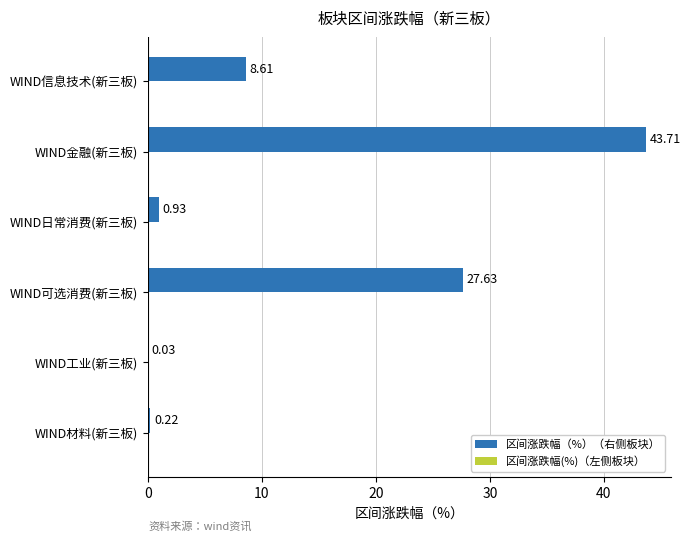

Which category has the highest value across all series?

WIND金融(新三板)